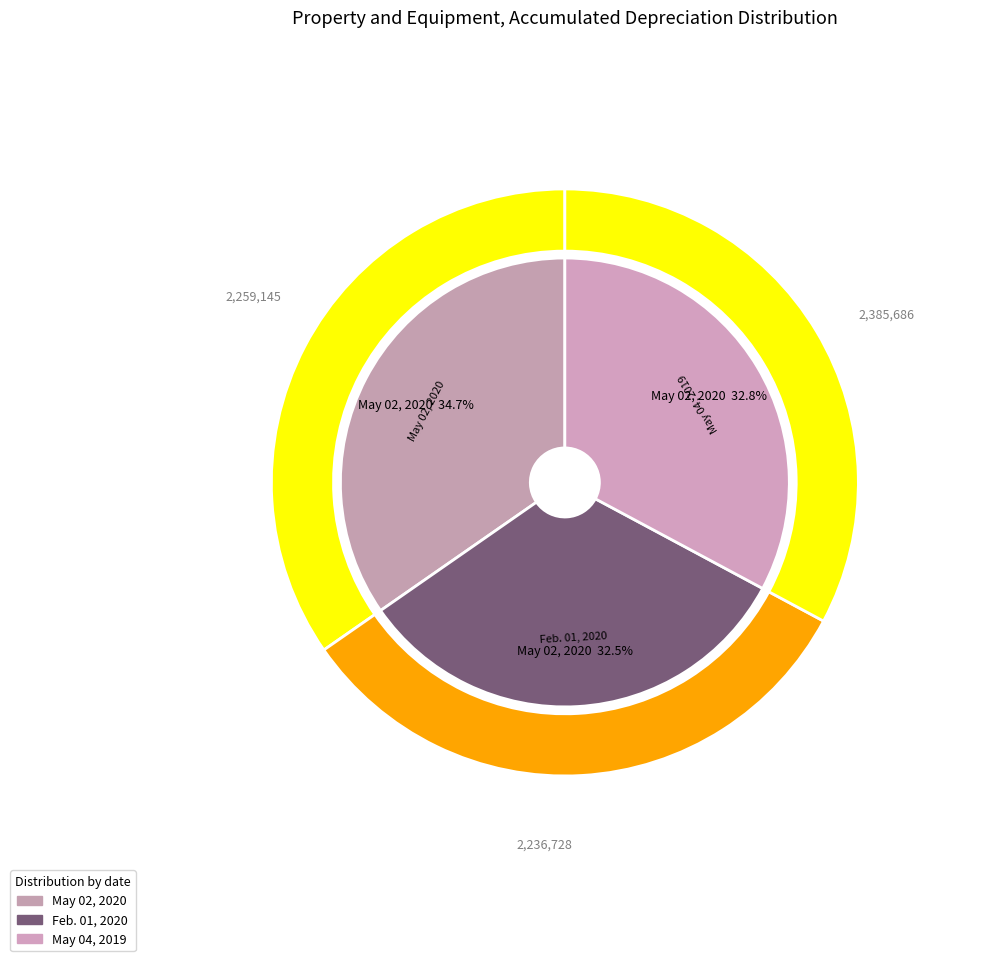

What is the largest slice in the pie chart?

May 02, 2020